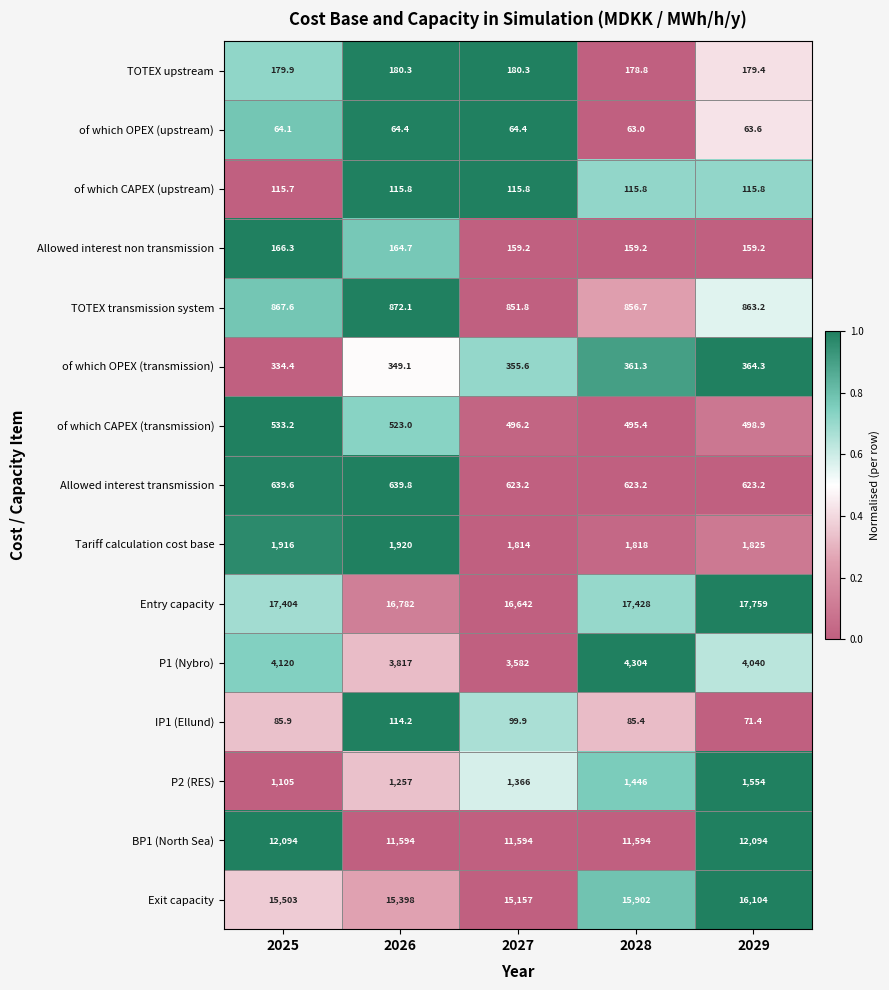

What is the difference between the maximum and minimum values in the IP1 (Ellund) series?

42.8